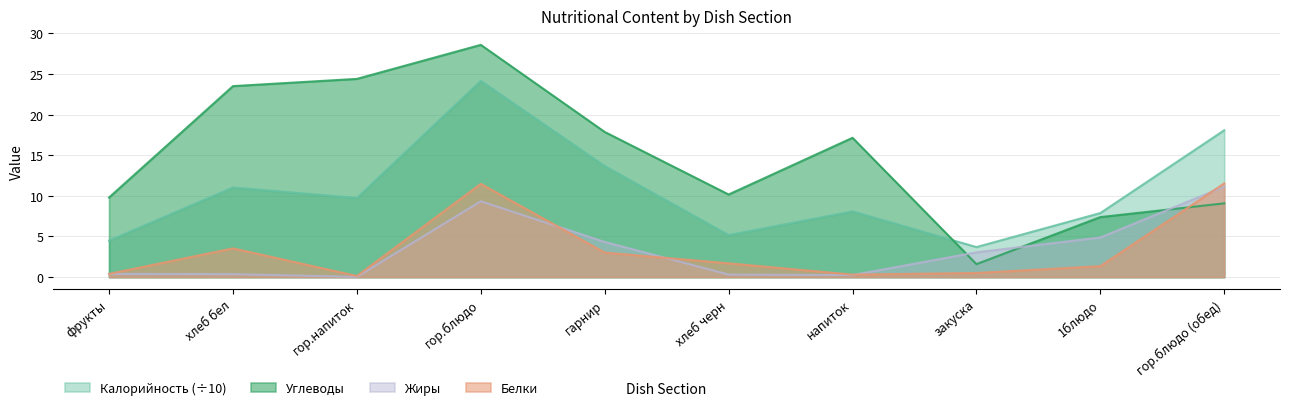

Is it true that Углеводы equals 9.8 at фрукты?

True